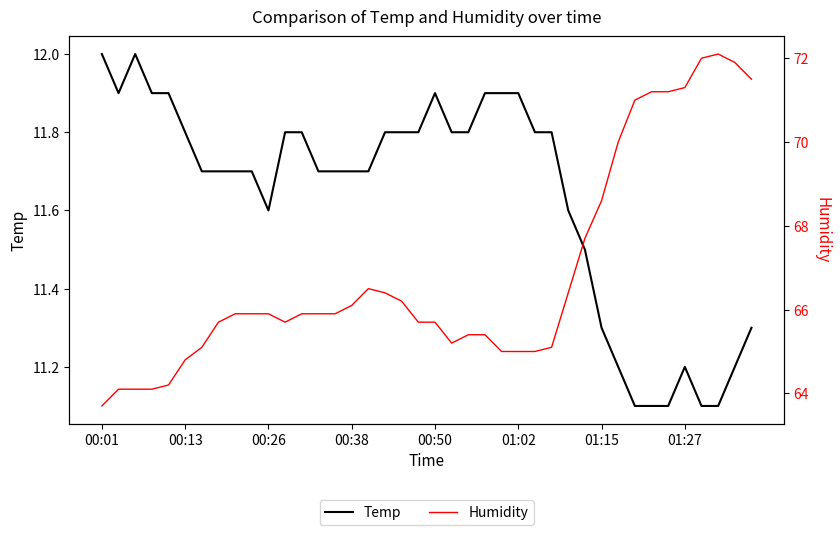

What is the difference between the maximum and minimum values in the Humidity series?

8.4